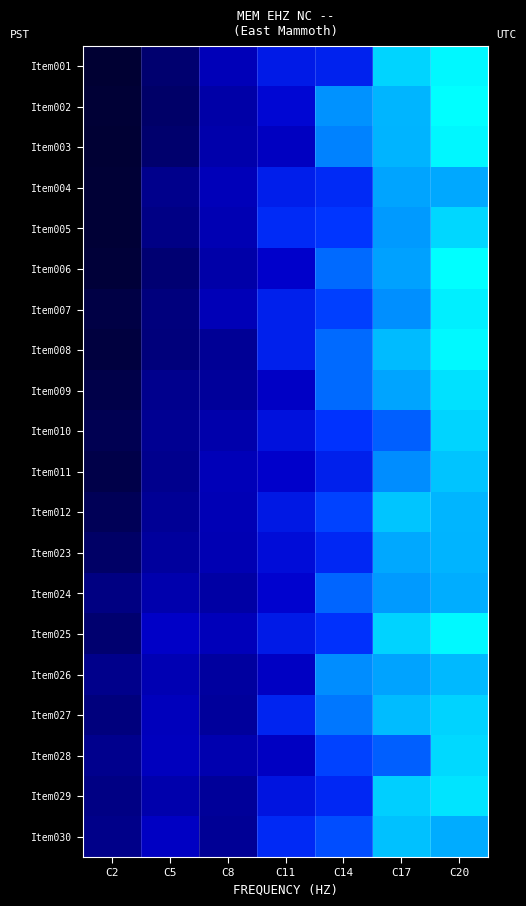

Which has a higher value, C5 or C2?

C5